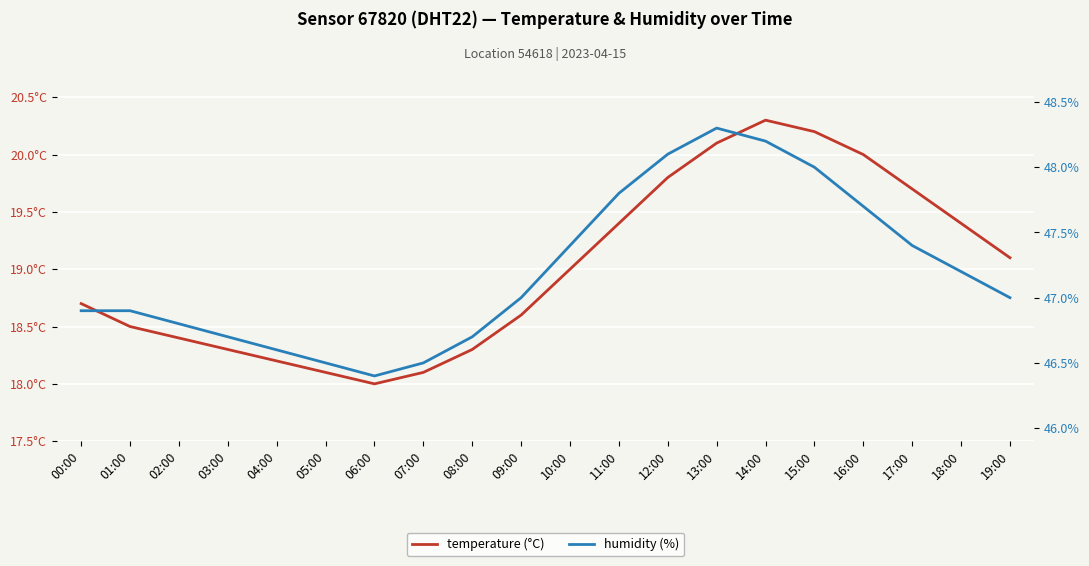

Reading left to right, list all the values displayed in this chart.

temperature (°C): 18.7	18.5	18.4	18.3	18.2	18.1	18.0	18.1	18.3	18.6	19.0	19.4	19.8	20.1	20.3	20.2	20.0	19.7	19.4	19.1
humidity (%): 46.9	46.9	46.8	46.7	46.6	46.5	46.4	46.5	46.7	47.0	47.4	47.8	48.1	48.3	48.2	48.0	47.7	47.4	47.2	47.0